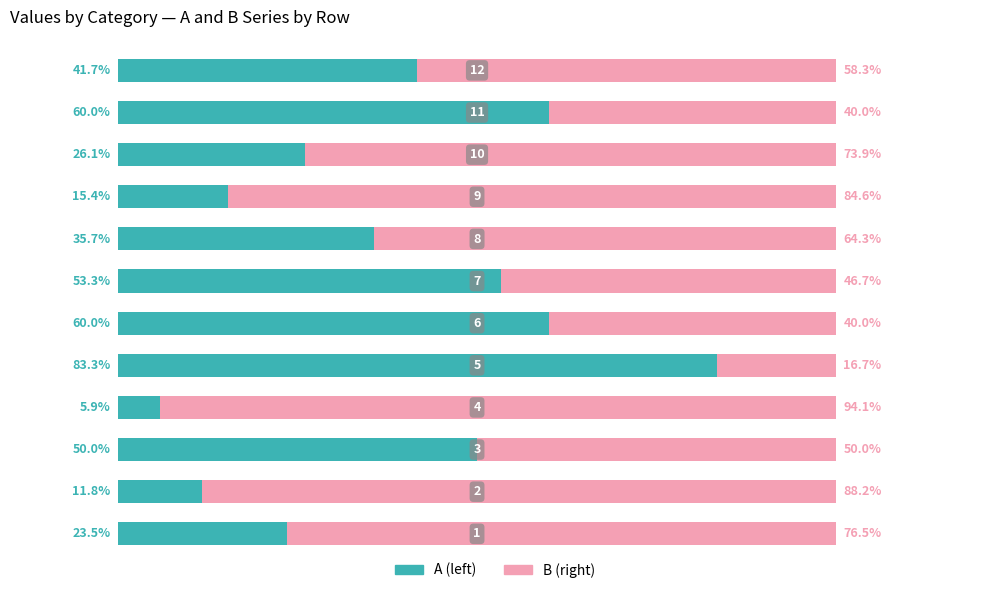

What are all the series names shown in the legend?

A (left), B (right)